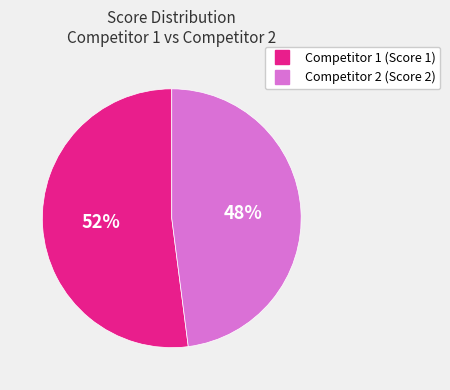

Between Competitor 1 and Competitor 2, which is larger?

Competitor 1